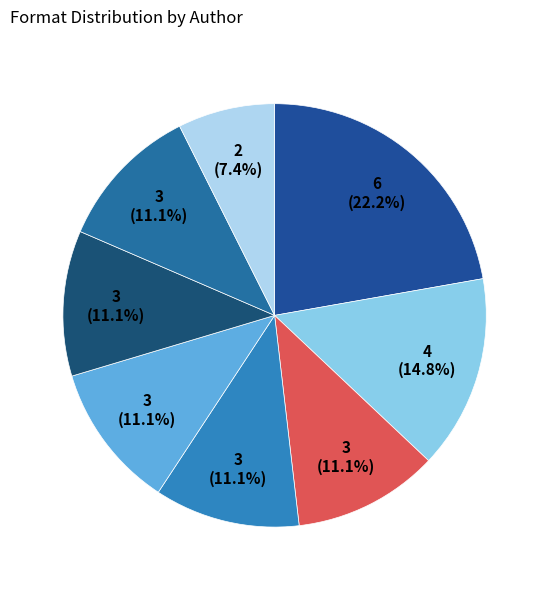

To the nearest percent, what is the difference between the largest and smallest slice percentages?

15%